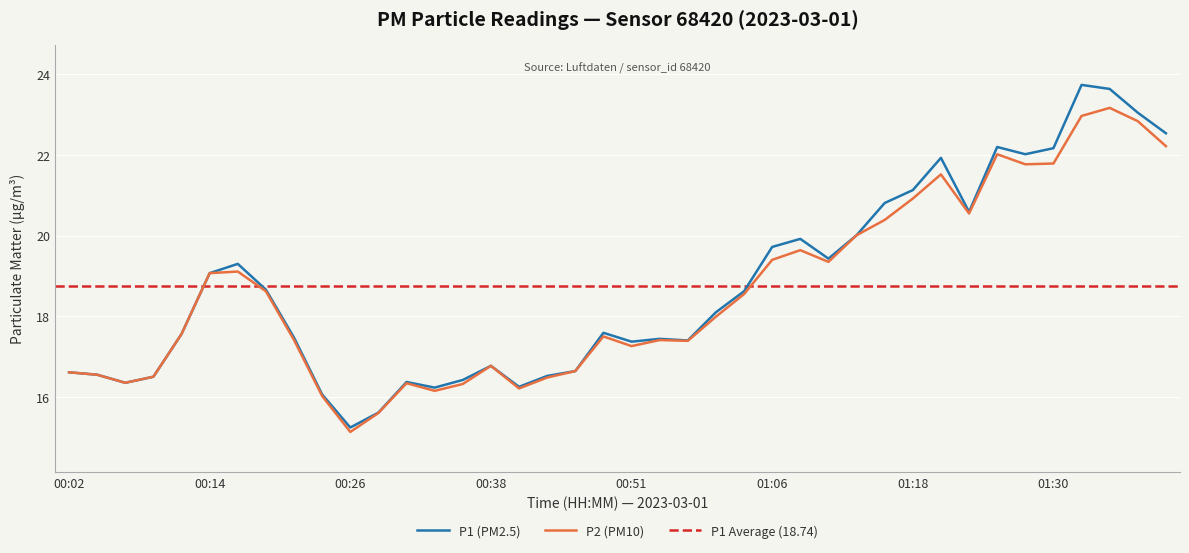

Does the chart display data point markers on the line(s)?

No